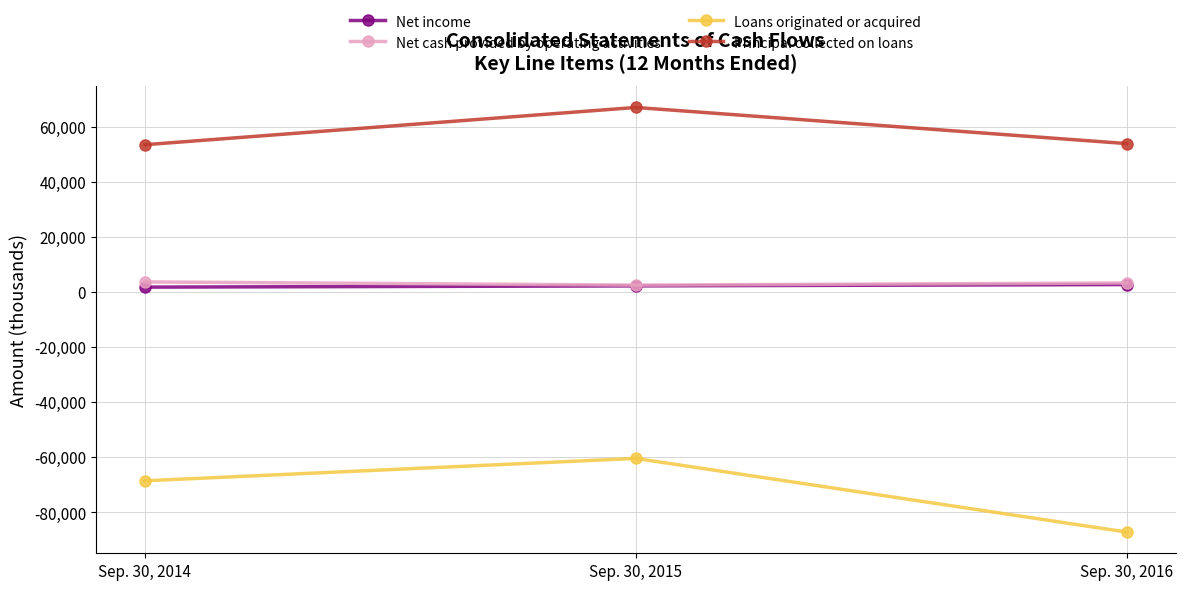

Does the chart have visible grid lines?

Yes